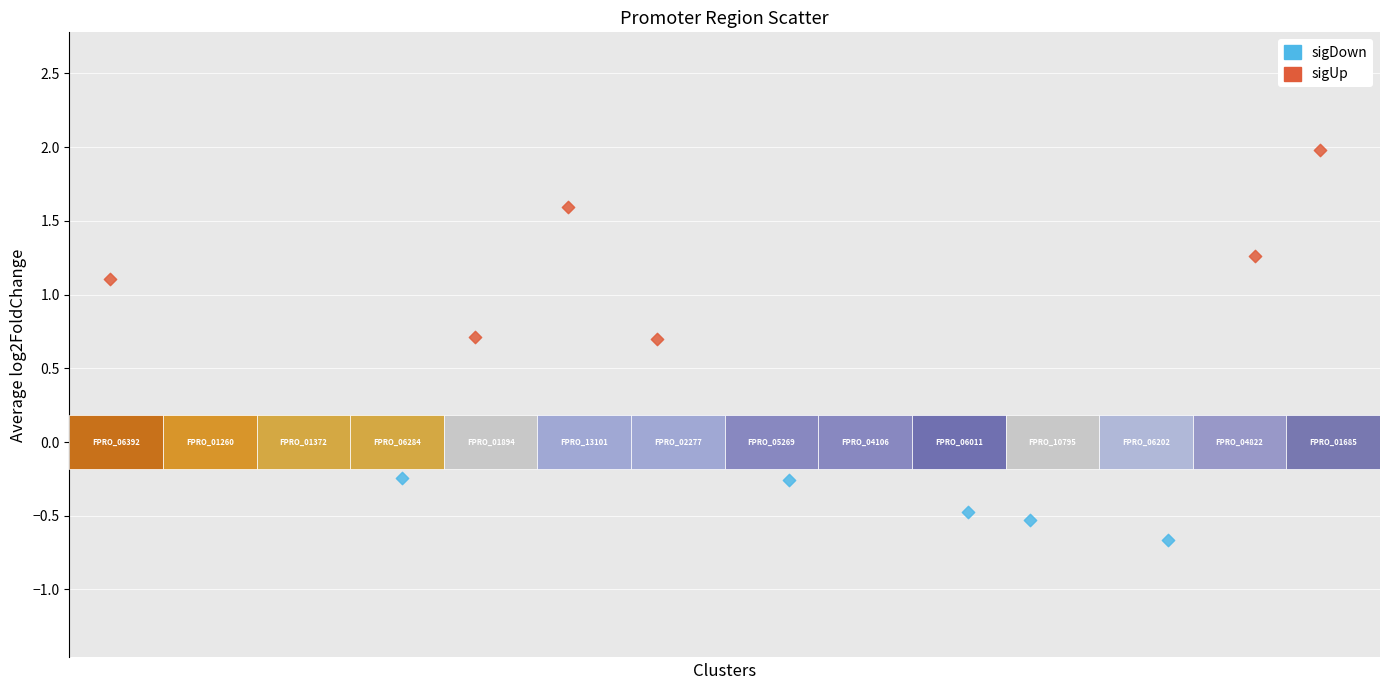

What are all the series names shown in the legend?

sigDown, sigUp